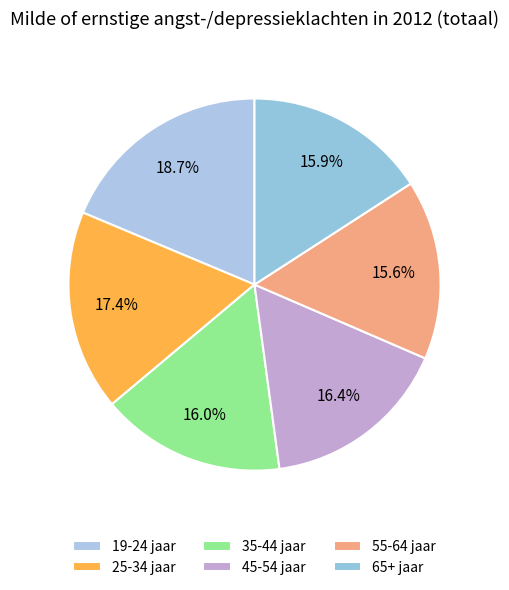

How many segments does this pie chart have?

6